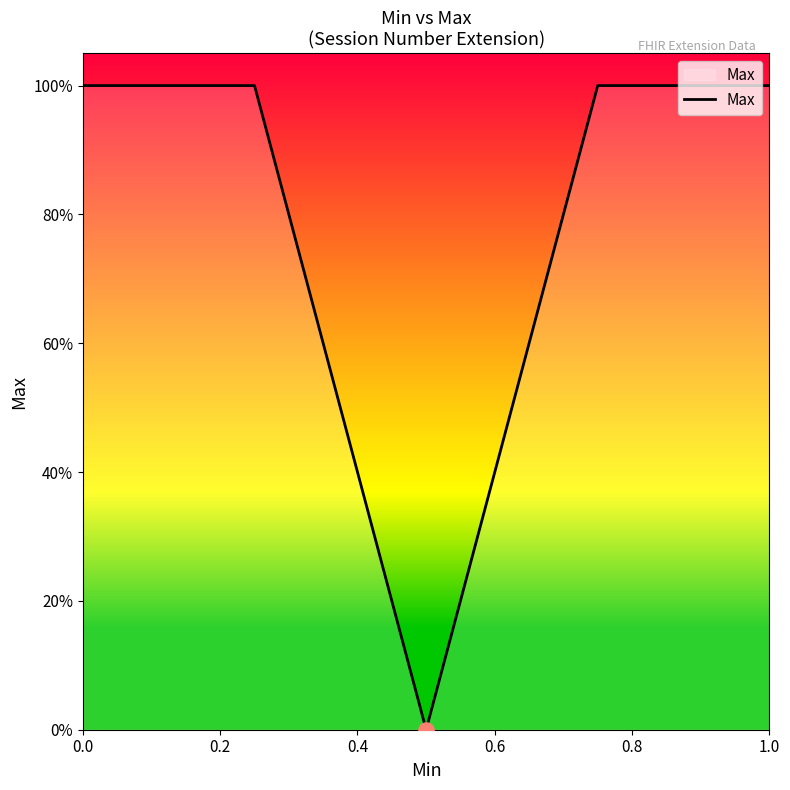

Approximately how many times larger is the value at 0.2 compared to 0.8?

1.0